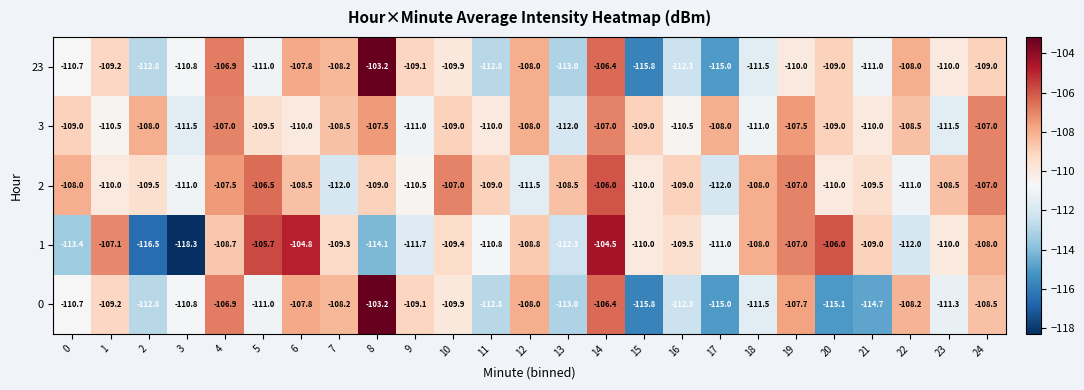

What is the greatest value displayed?

-103.2